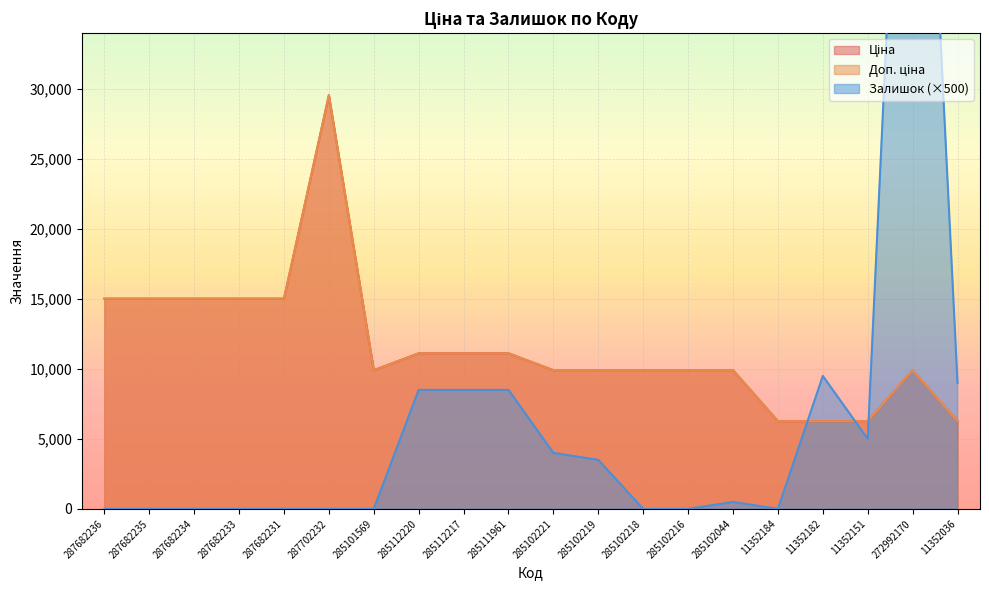

Does the chart display data point markers on the line(s)?

No